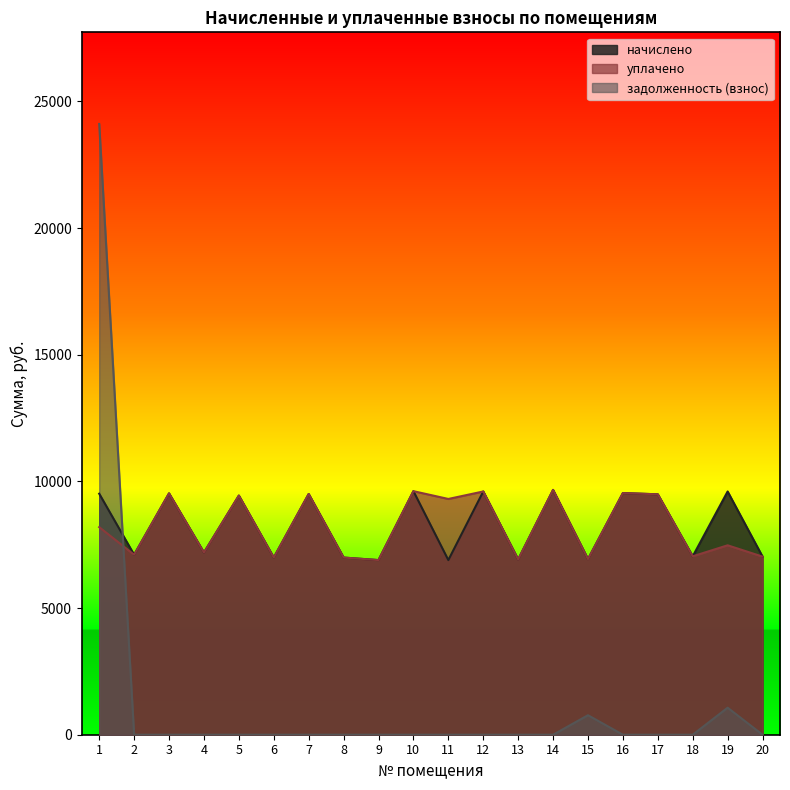

Reading left to right, what are all the values shown in this chart?

начислено: 1=9513.7	2=7104.2	3=9526.1	4=7191.2	5=9439.2	6=6992.5	7=9501.3	8=6992.5	9=6893.1	10=9613.1	11=6893.1	12=9600.8	13=6917.9	14=9662.8	15=6930.4	16=9538.6	17=9488.9	18=7042.2	19=9600.7	20=7029.7
уплачено: 1=8193.5	2=7104.2	3=9526.1	4=7191.2	5=9439.2	6=6992.5	7=9501.3	8=6992.5	9=6893.1	10=9613.1	11=9305.6	12=9600.8	13=6917.9	14=9662.8	15=6930.4	16=9538.6	17=9488.9	18=7042.2	19=7476.7	20=7029.7
задолженность (взнос): 1=24107.3	2=0.0	3=0.0	4=0.0	5=0.0	6=0.0	7=0.0	8=0.0	9=0.0	10=0.0	11=0.0	12=0.0	13=0.0	14=0.0	15=770.0	16=0.0	17=0.0	18=0.0	19=1066.6	20=0.0